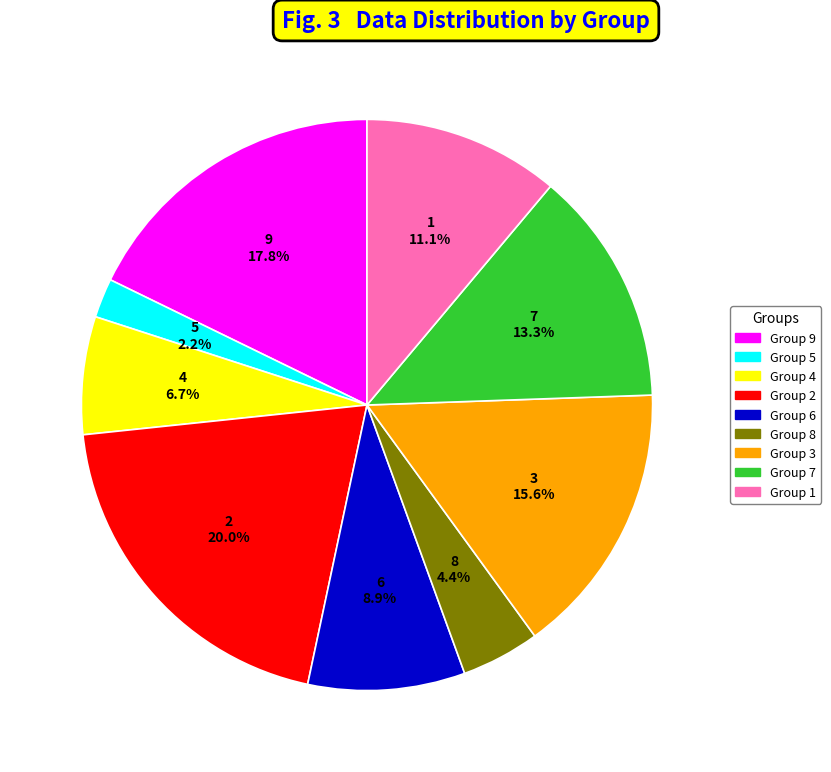

Is there a majority slice in this chart?

No